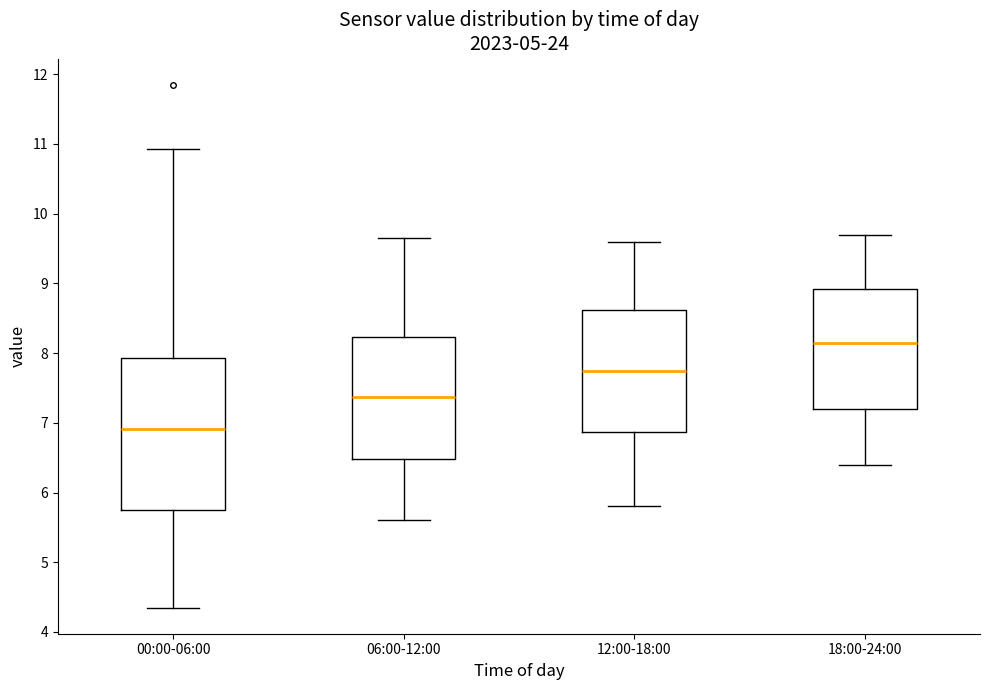

Reading left to right, transcribe this box plot: for each box, give where its median line is, the range the box spans, and where its two whiskers end, as read against the y-axis. The values are not printed on the chart, so give them approximately, as read against the axis.

00:00-06:00: median 6.9, box 5.7 to 7.9, whiskers 4.4 to 10.9
06:00-12:00: median 7.4, box 6.5 to 8.2, whiskers 5.6 to 9.7
12:00-18:00: median 7.8, box 6.9 to 8.6, whiskers 5.8 to 9.6
18:00-24:00: median 8.2, box 7.2 to 8.9, whiskers 6.4 to 9.7